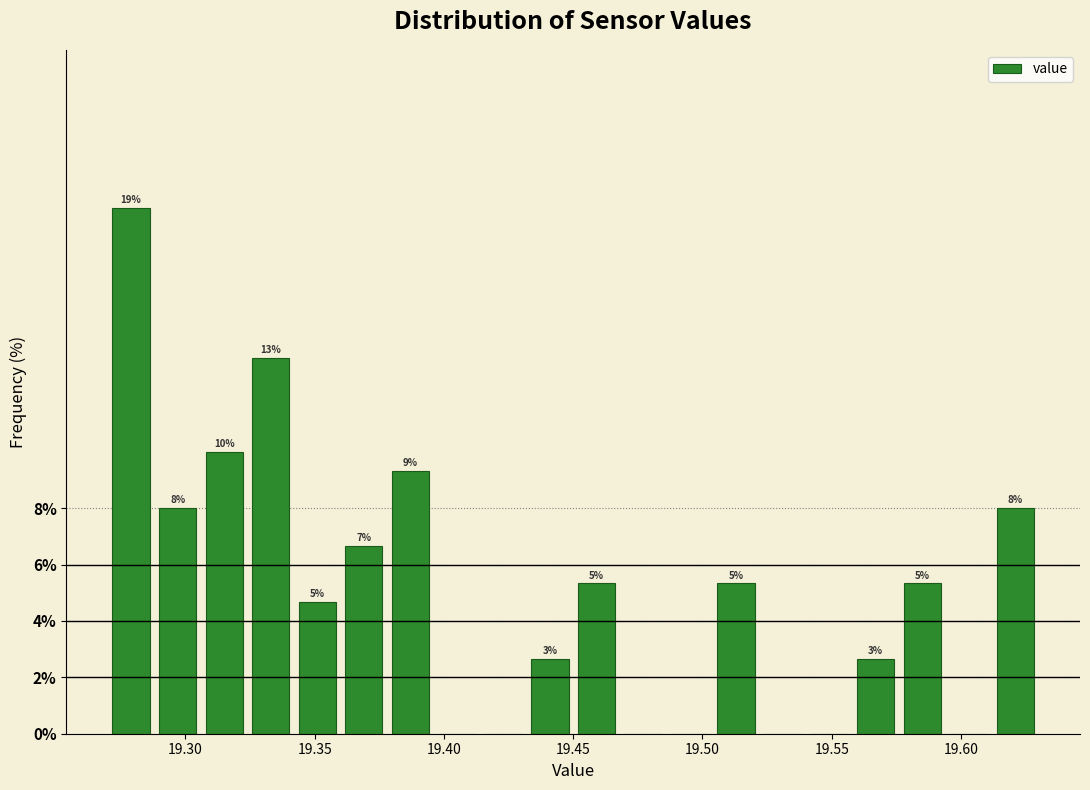

Read against the x-axis, roughly where is the centre of the tallest bar?

19.280